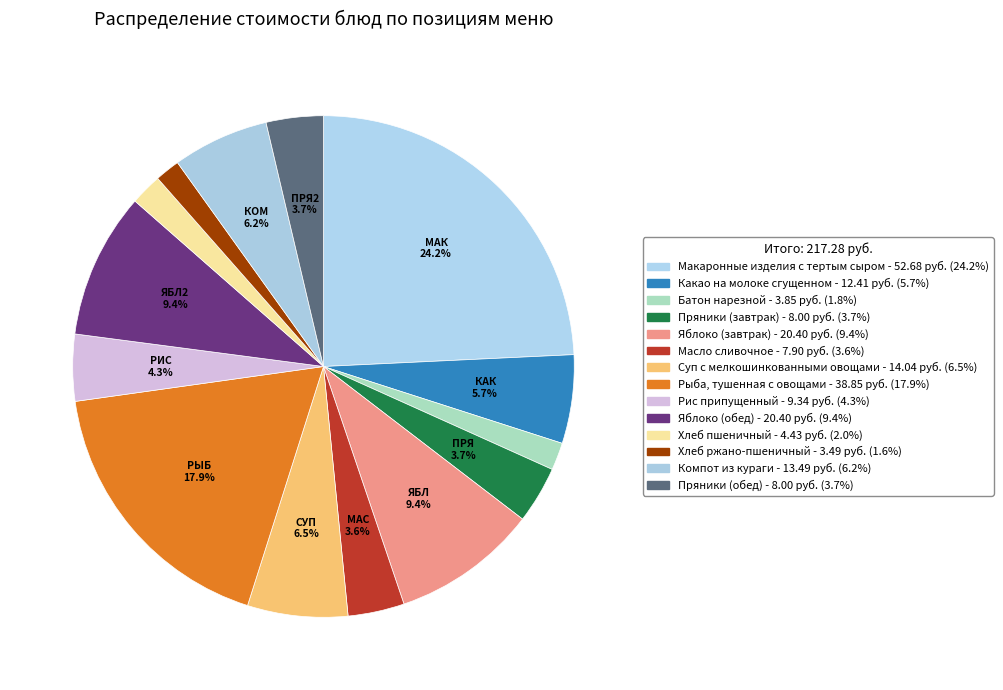

Is there any slice that represents more than half of the pie?

No